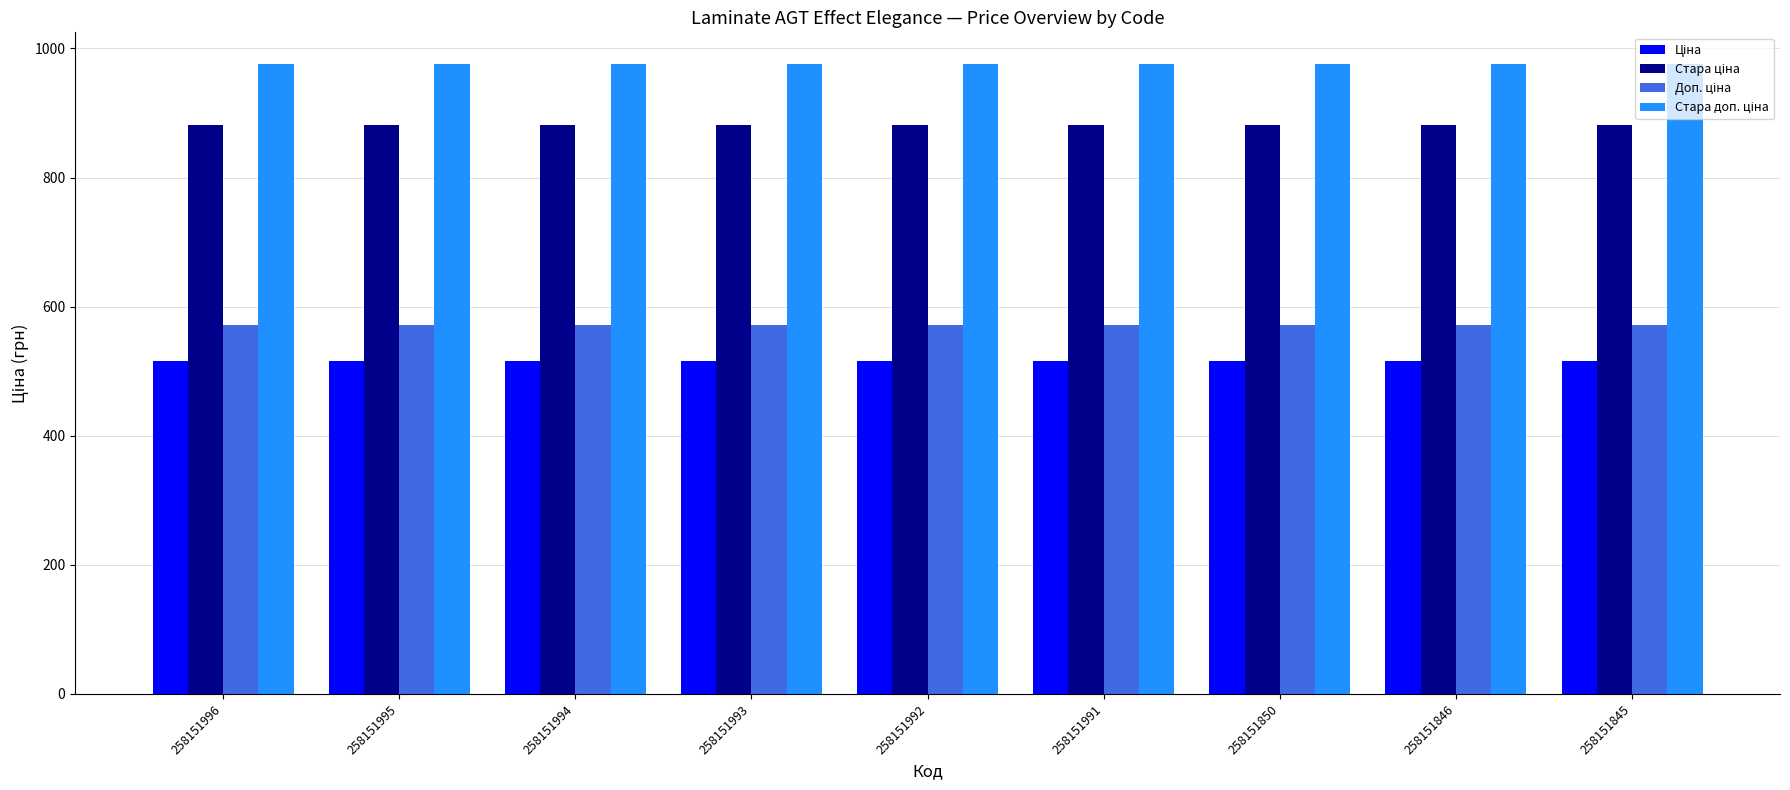

What is the minimum value shown in the chart?

515.8